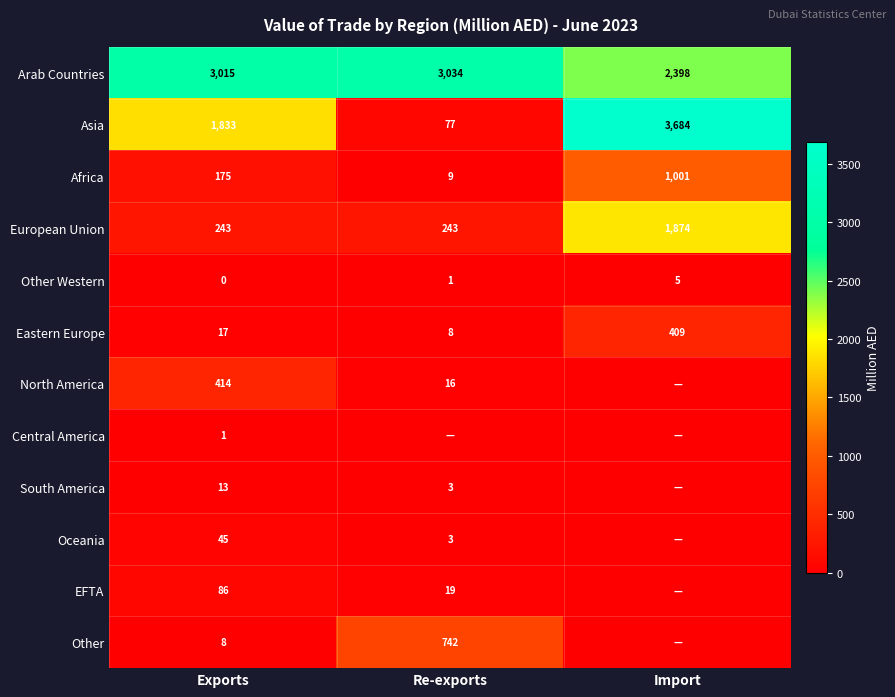

Which has a higher value, Import or Re-exports?

Re-exports